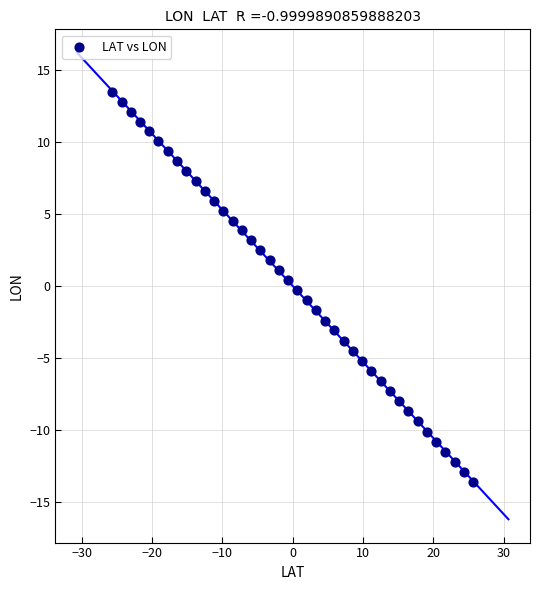

What is the range of X values (max minus min)?

51.4